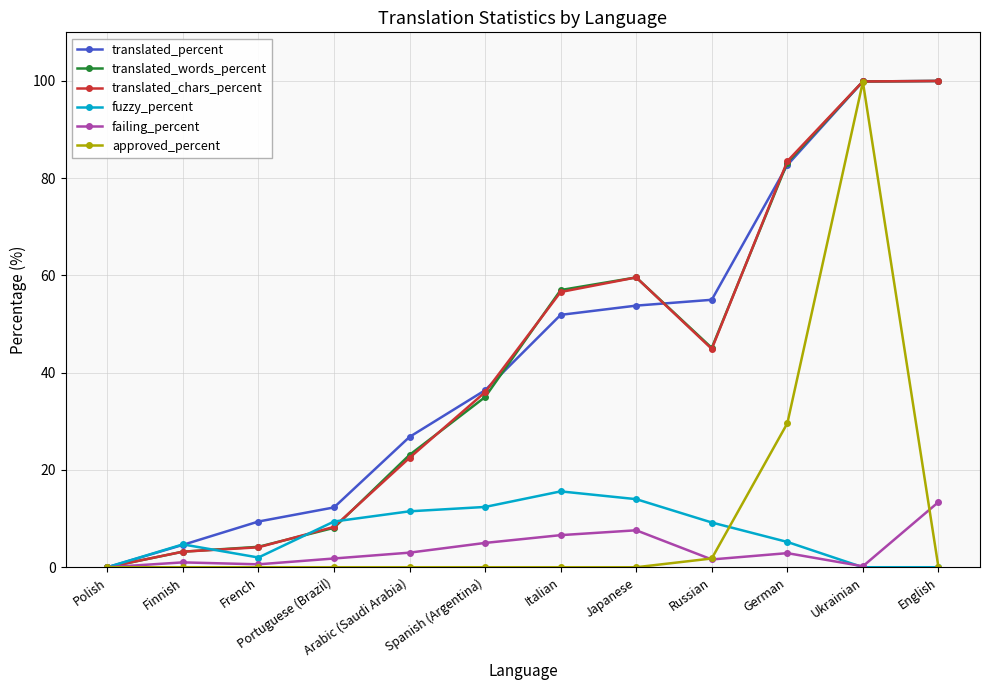

What is the greatest value displayed?

100.0